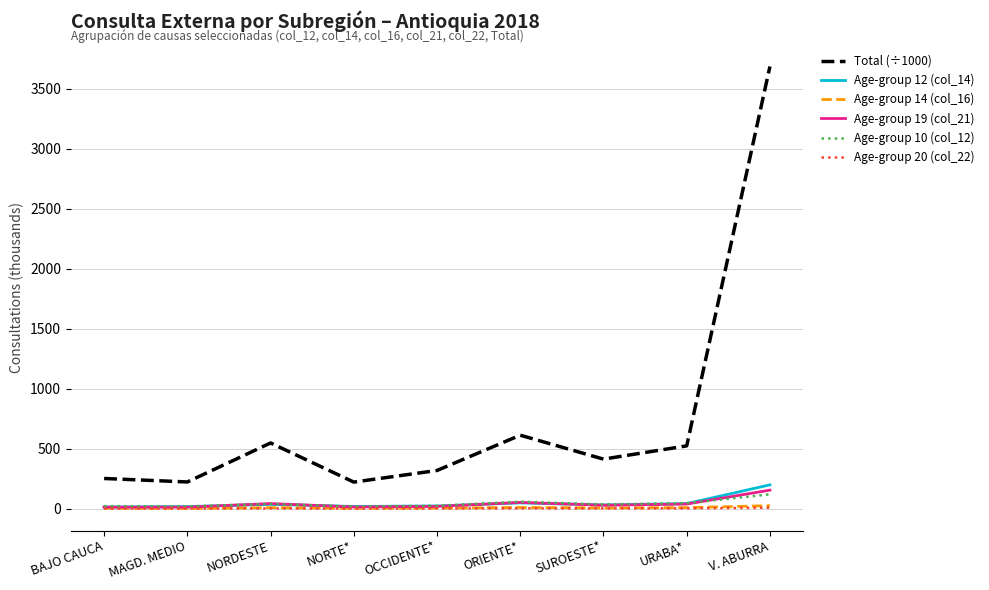

True or false: Age-group 20 (col_22) and Total (÷1000) cross at least once.

False